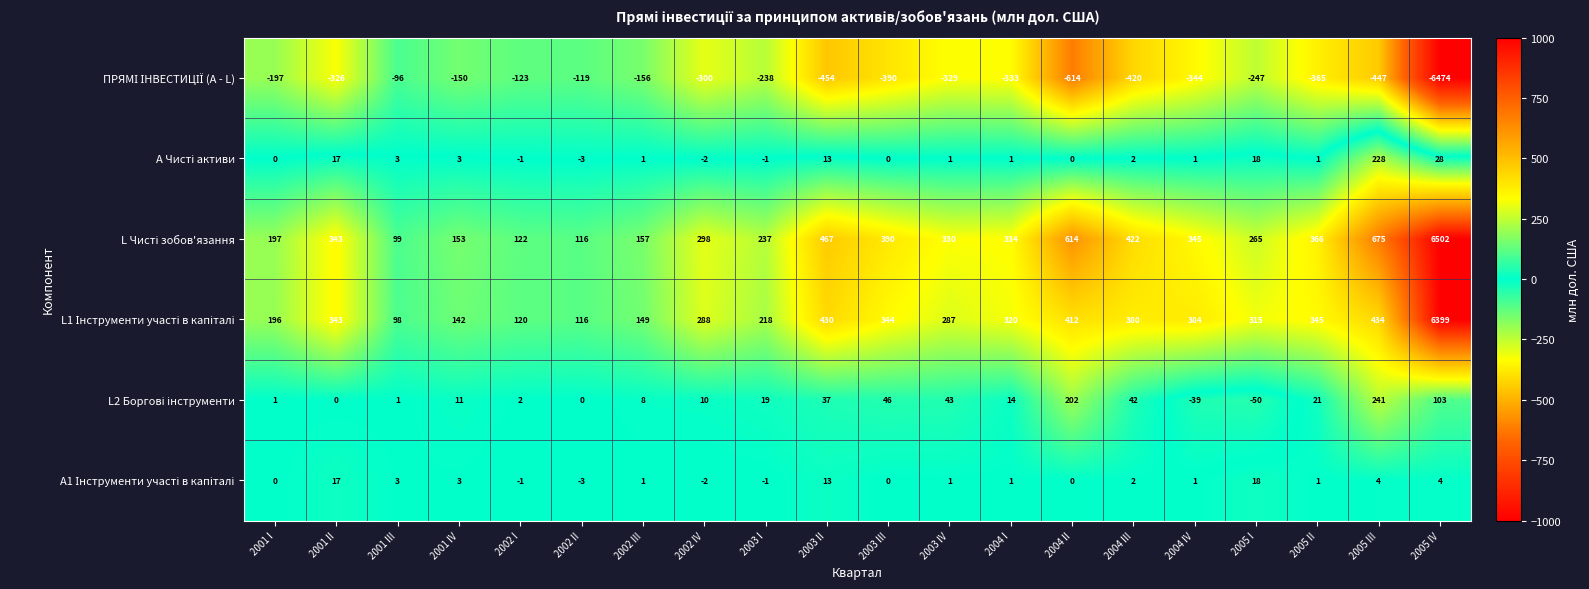

What is the spread (max minus min) of values at 2002 I?

245